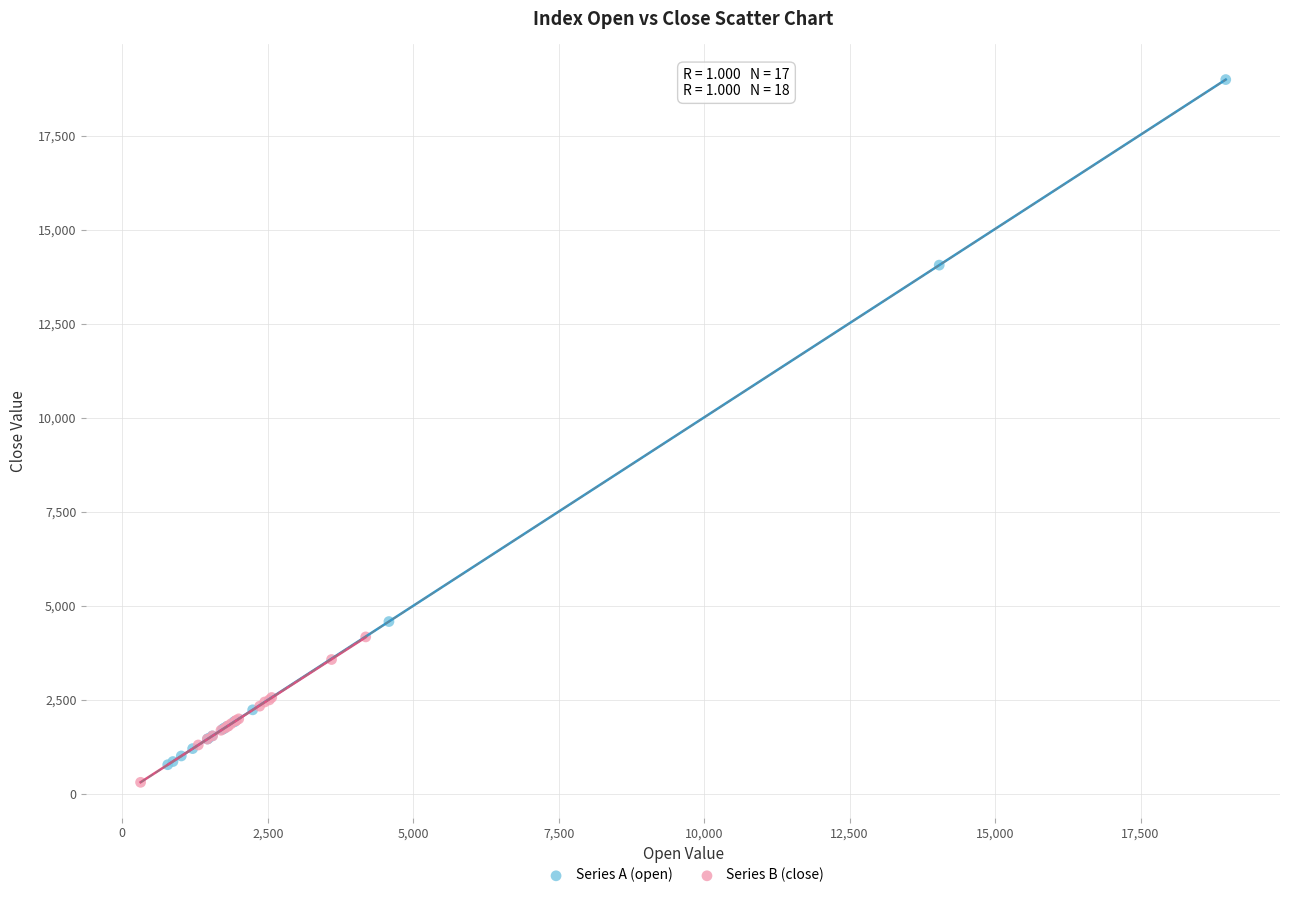

What are all the series names shown in the legend?

Series A (open), Series B (close)